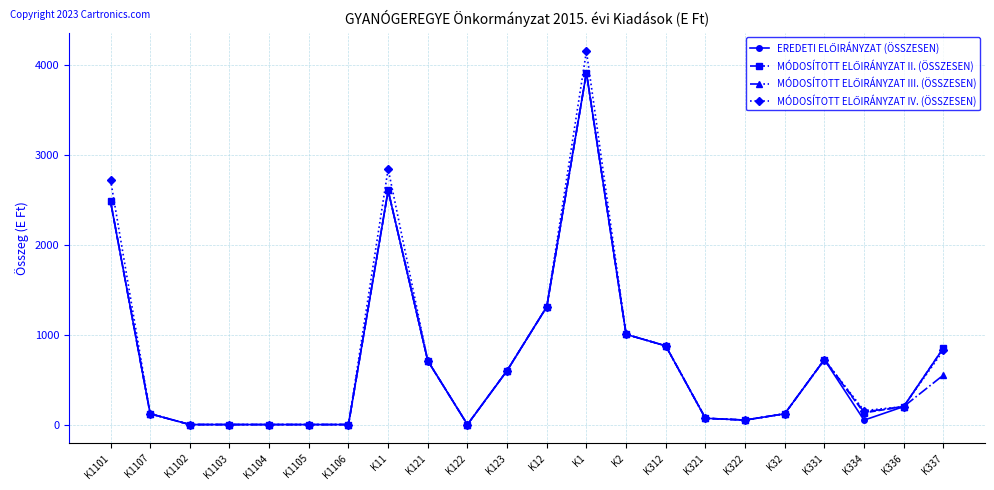

What is the label of the 2nd point from the right?

K336